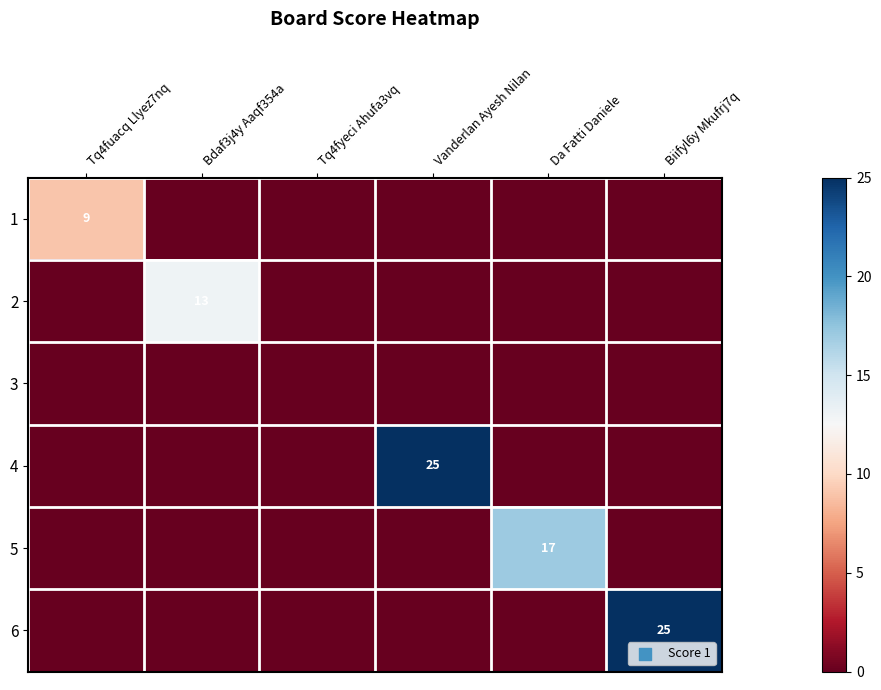

What is the maximum value shown in the chart?

25